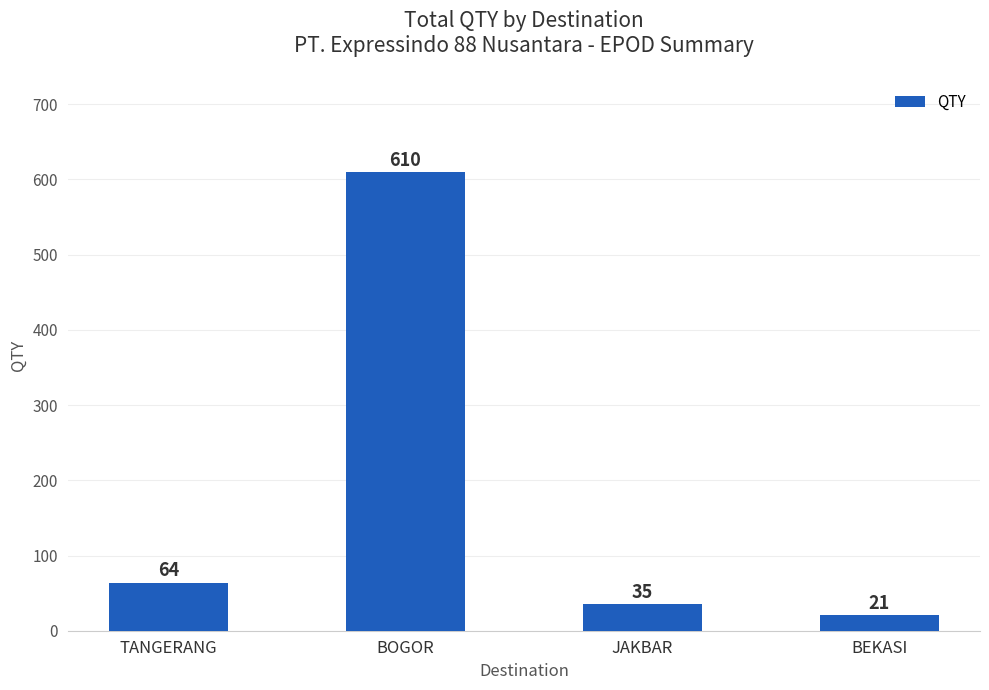

Where is the data nearest to the value 315?

TANGERANG